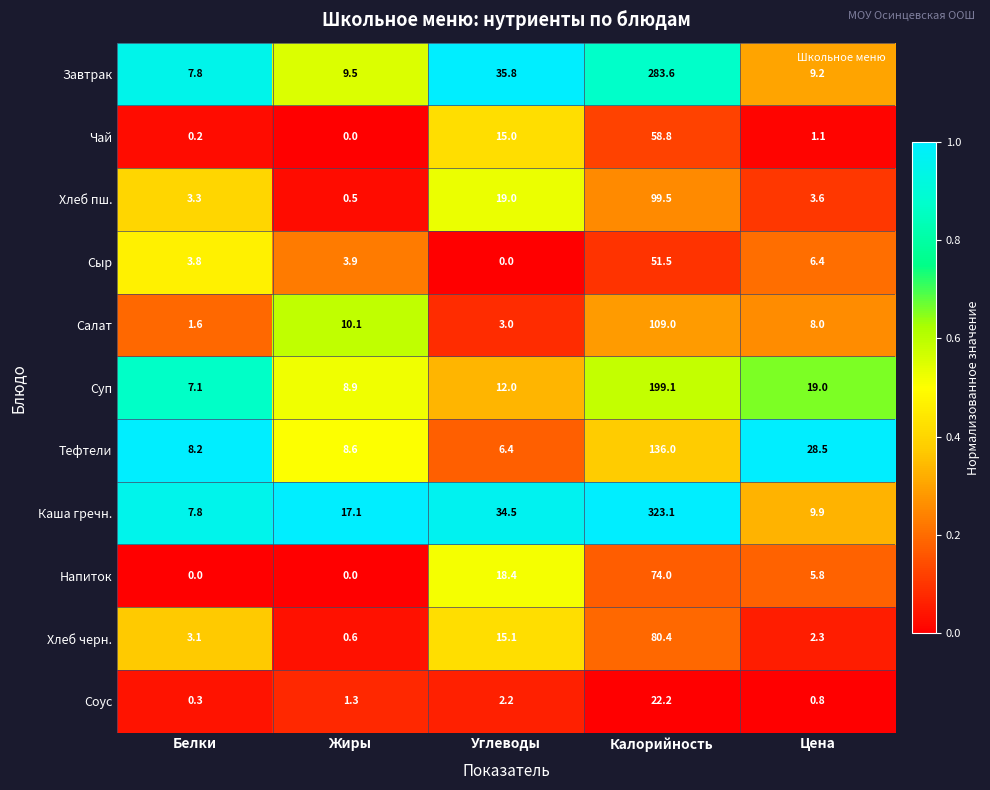

Which series has the largest range (max minus min)?

Каша гречн.